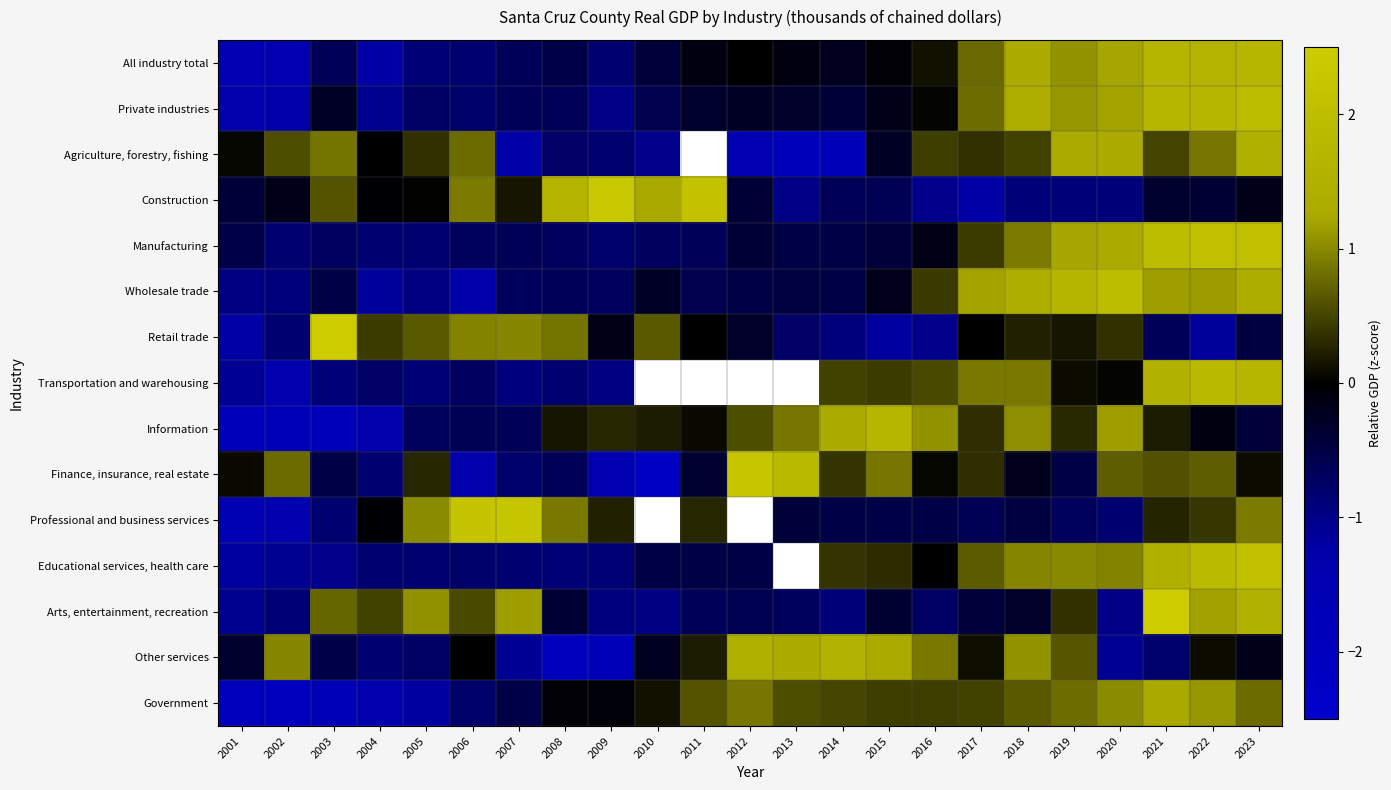

How many data points in Other services are above 0?

11